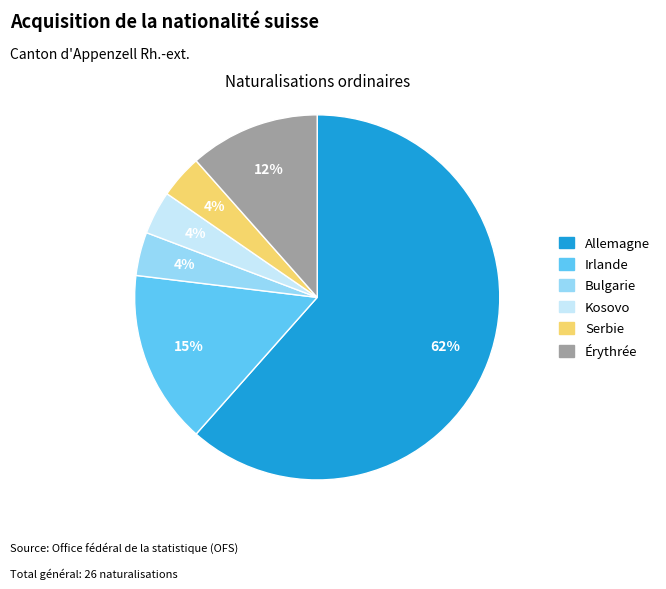

Does Allemagne represent more than half of the total?

Yes